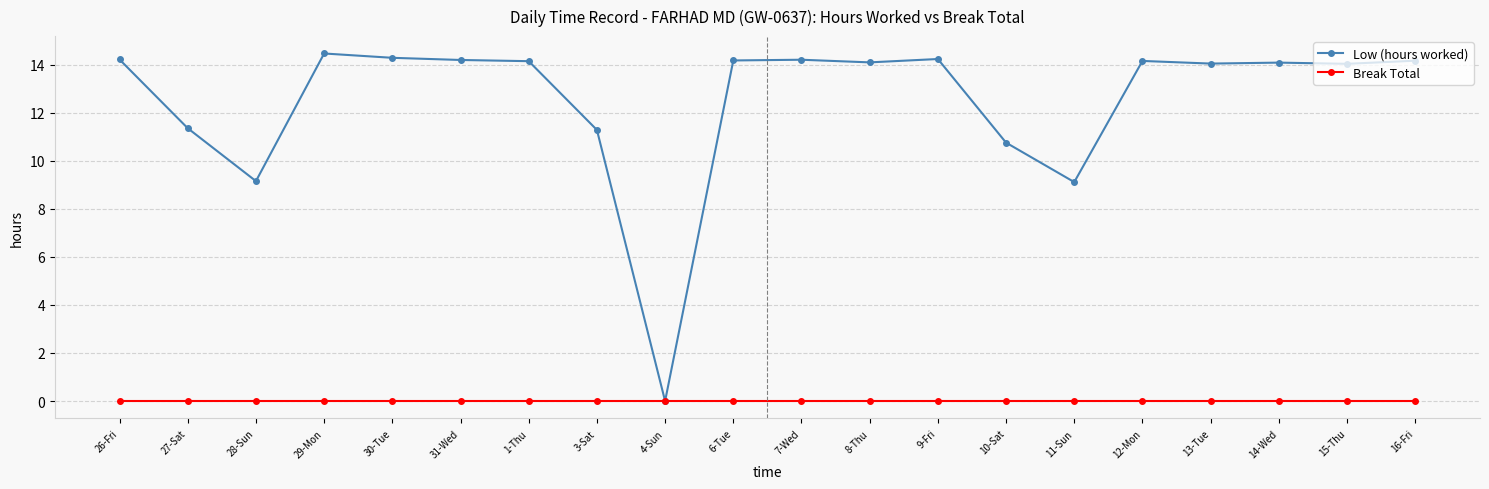

Which series has the largest range (max minus min)?

Low (hours worked)